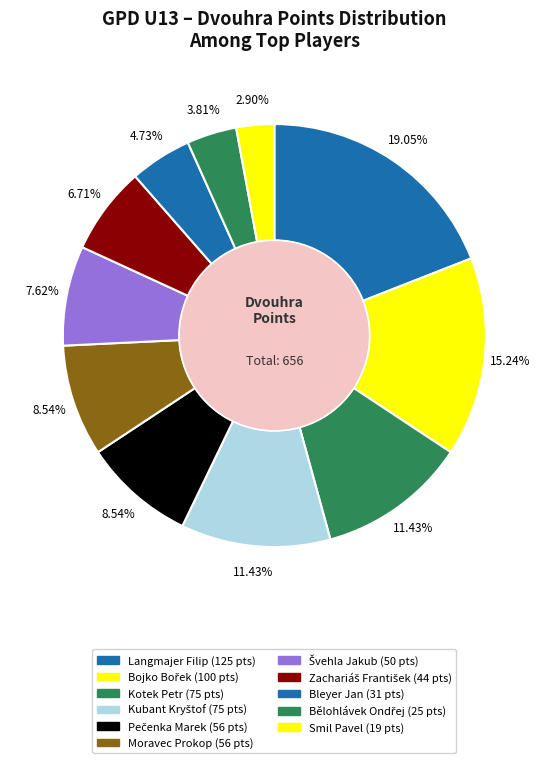

The Smil Pavel slice represents 3% of the pie. True or false?

True